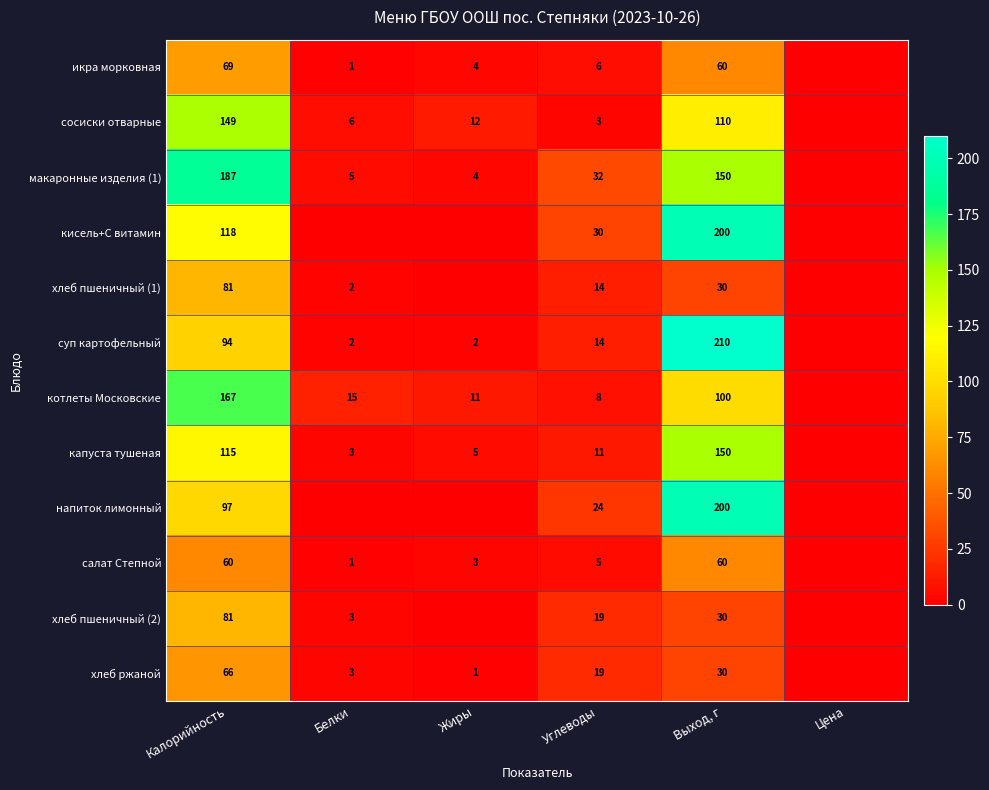

At which category does the chart reach its minimum across all series?

Цена